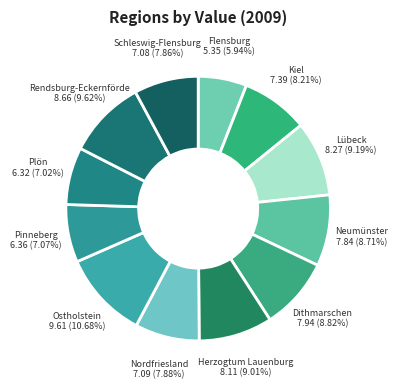

To the nearest percent, what is the average slice percentage?

8%